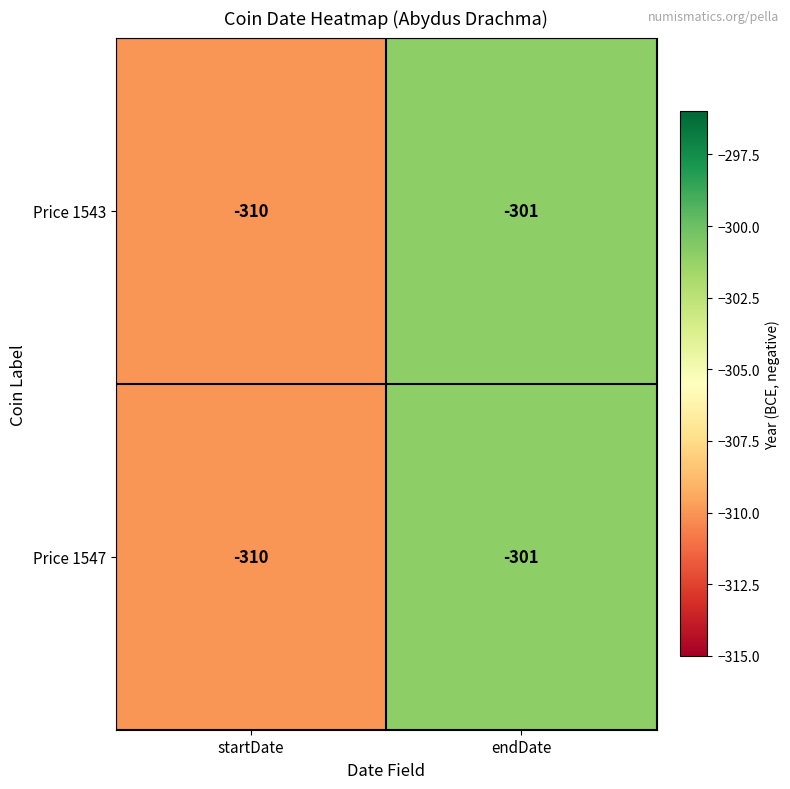

What value does the Price 1543 series have at startDate?

-310